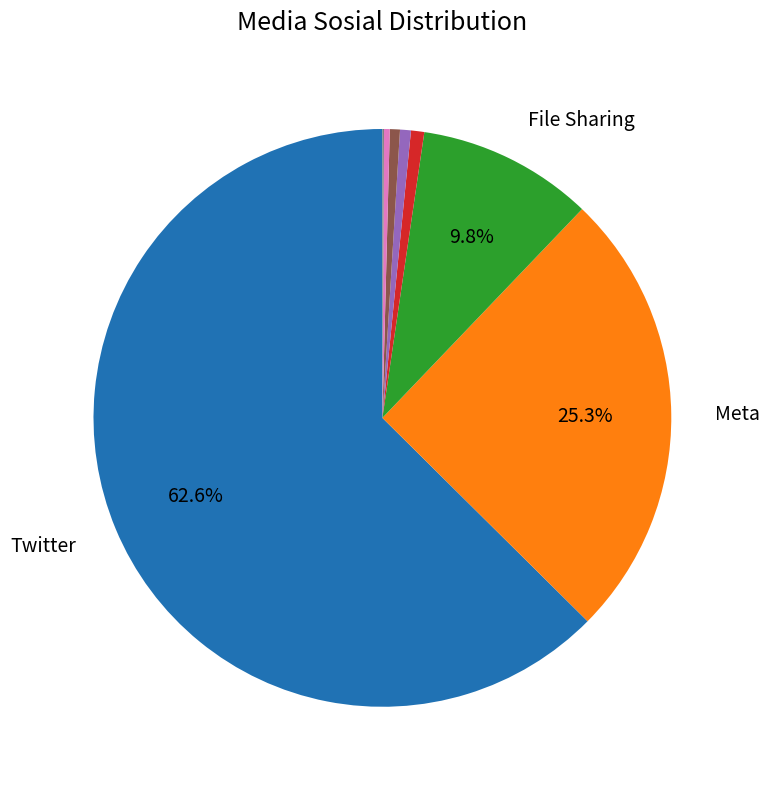

Is there any slice that represents more than half of the pie?

Yes